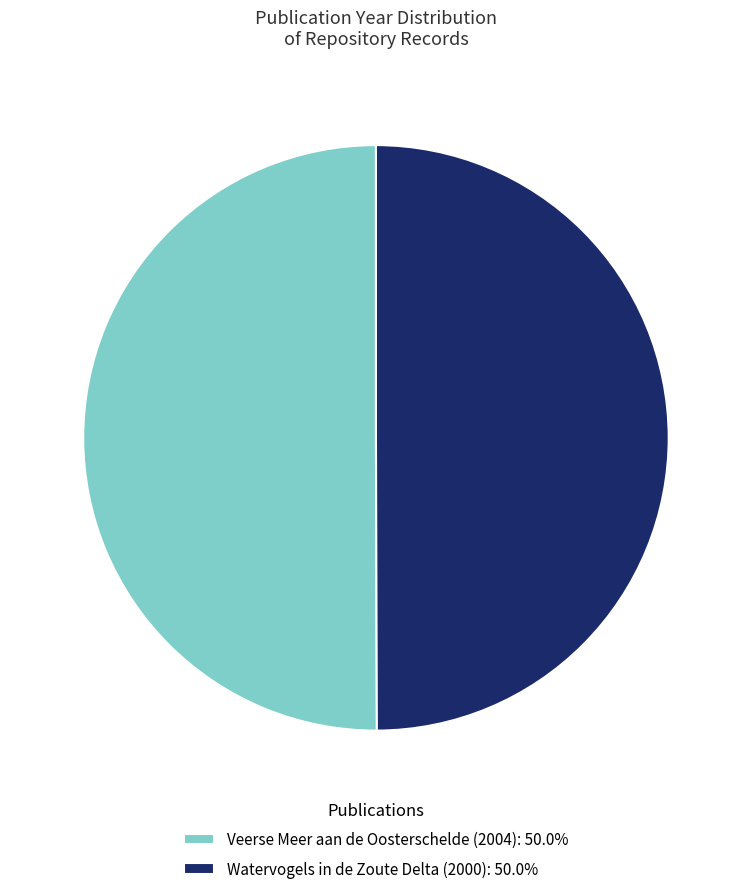

Approximately how many times larger is the value at Watervogels in de Zoute Delta (2000): 50.0% compared to Veerse Meer aan de Oosterschelde (2004): 50.0%?

1.0